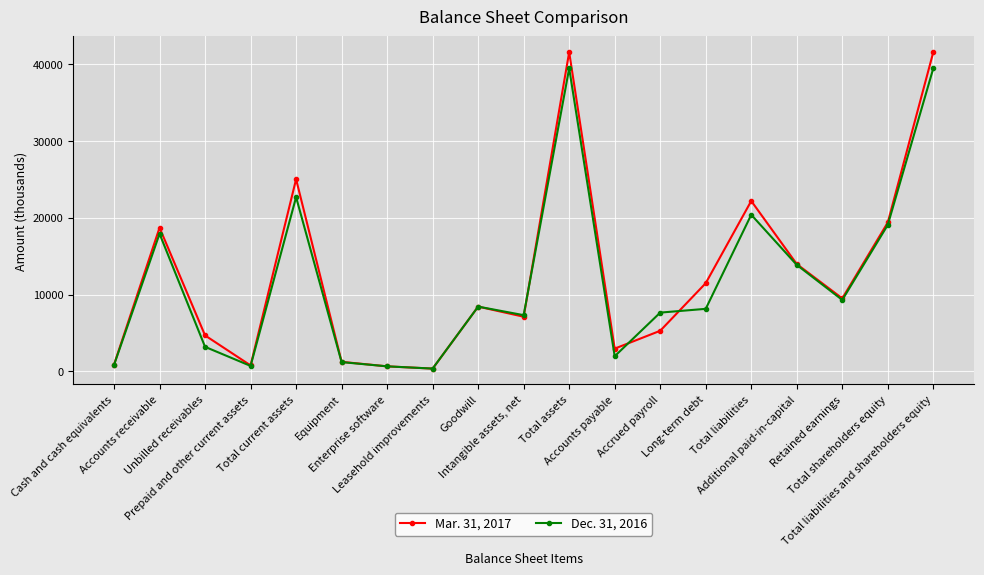

List the series in order of their peak value, highest first.

Mar. 31, 2017, Dec. 31, 2016